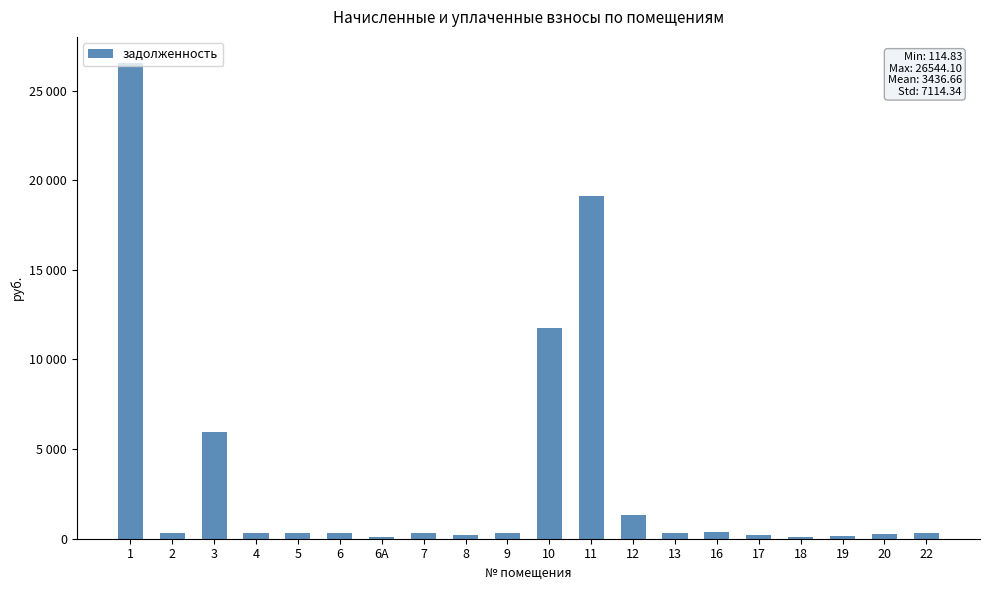

Reading left to right, extract all data points from this chart.

26544.1	333.1	5975.9	324.6	295.1	313.2	122.4	310.3	224.0	317.9	11774.1	19148.5	1323.4	333.1	353.9	230.1	114.8	136.7	261.9	296.1